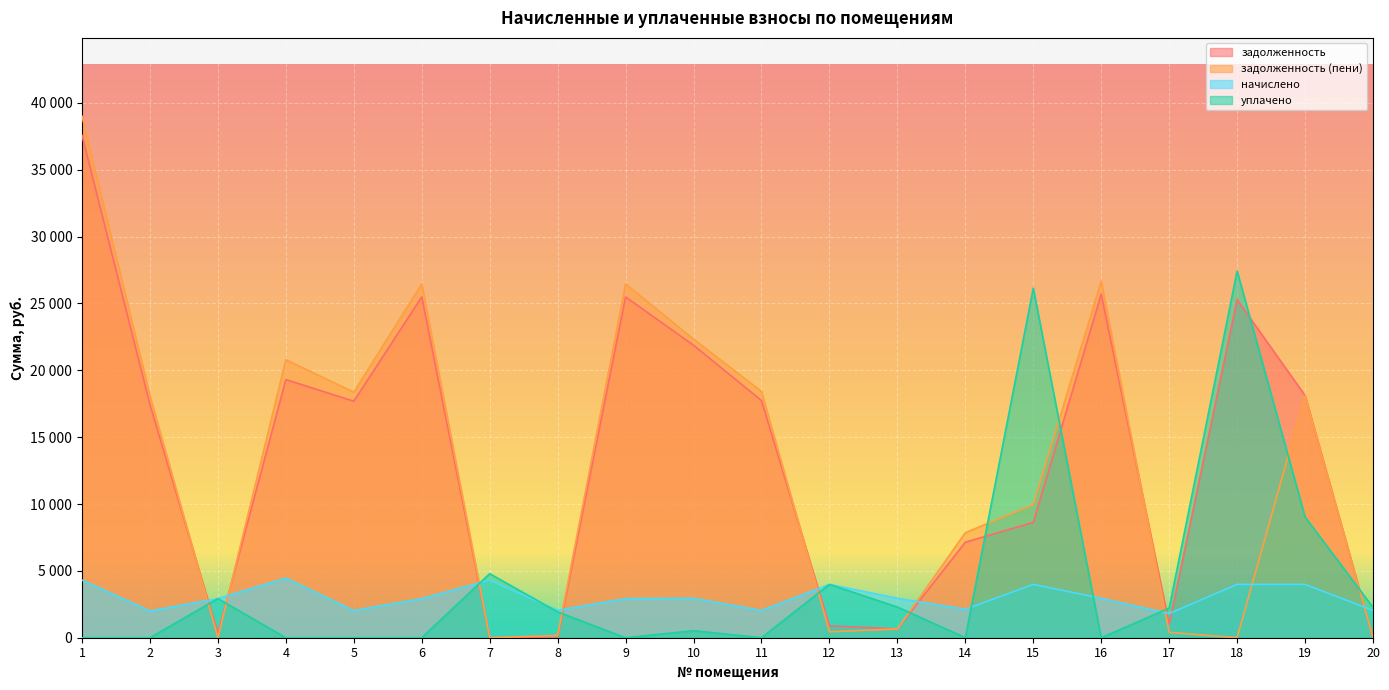

After their last crossing, which series has the higher values: уплачено or задолженность?

уплачено